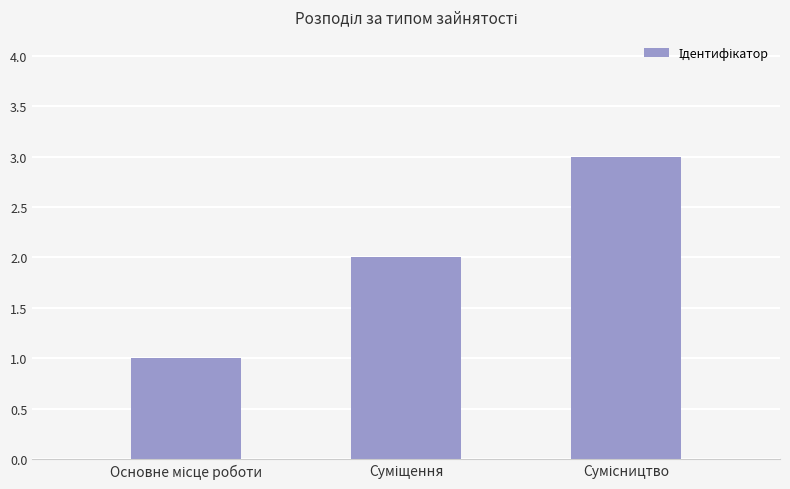

What is the average value?

2